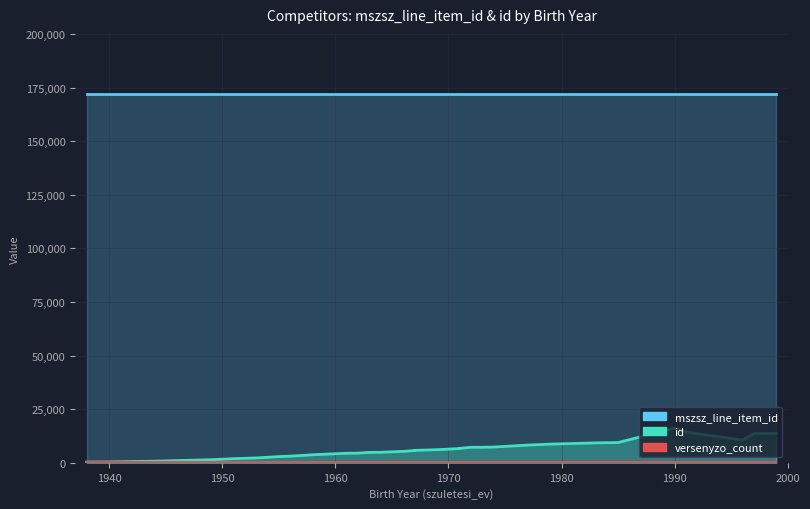

True or false: id and mszsz_line_item_id cross at least once.

False